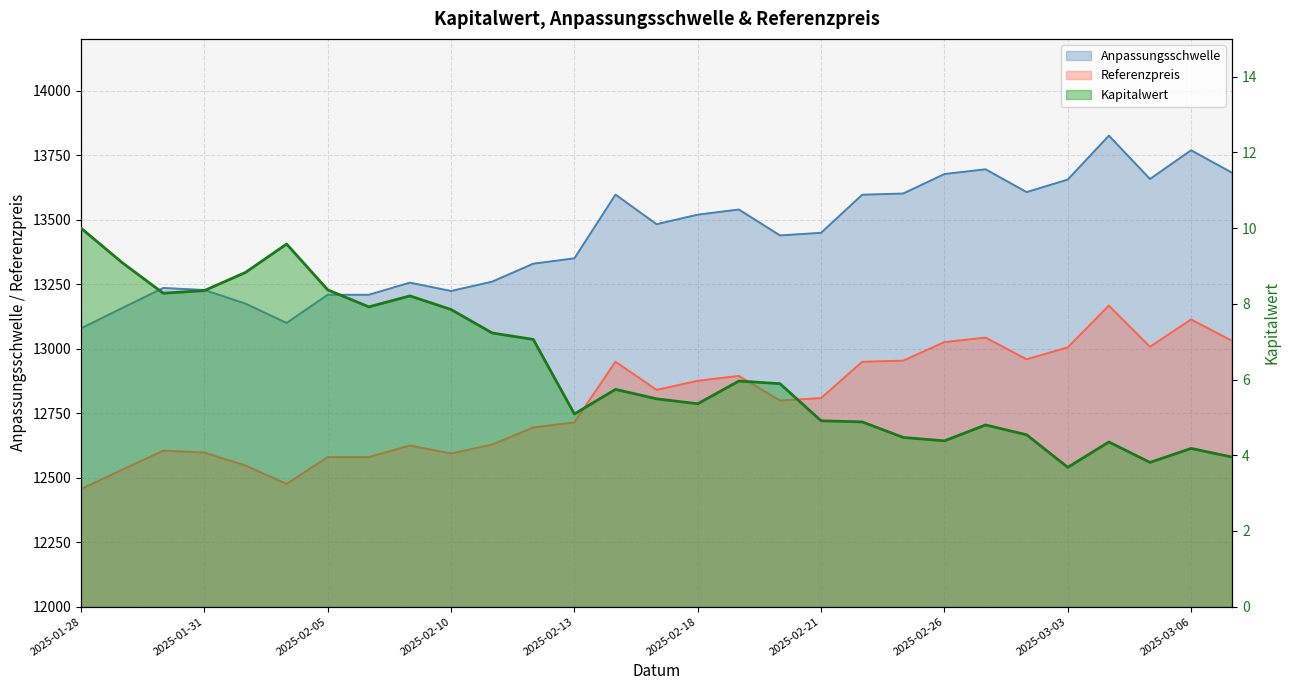

What is the difference between the second highest and minimum values in the Kapitalwert series?

5.9